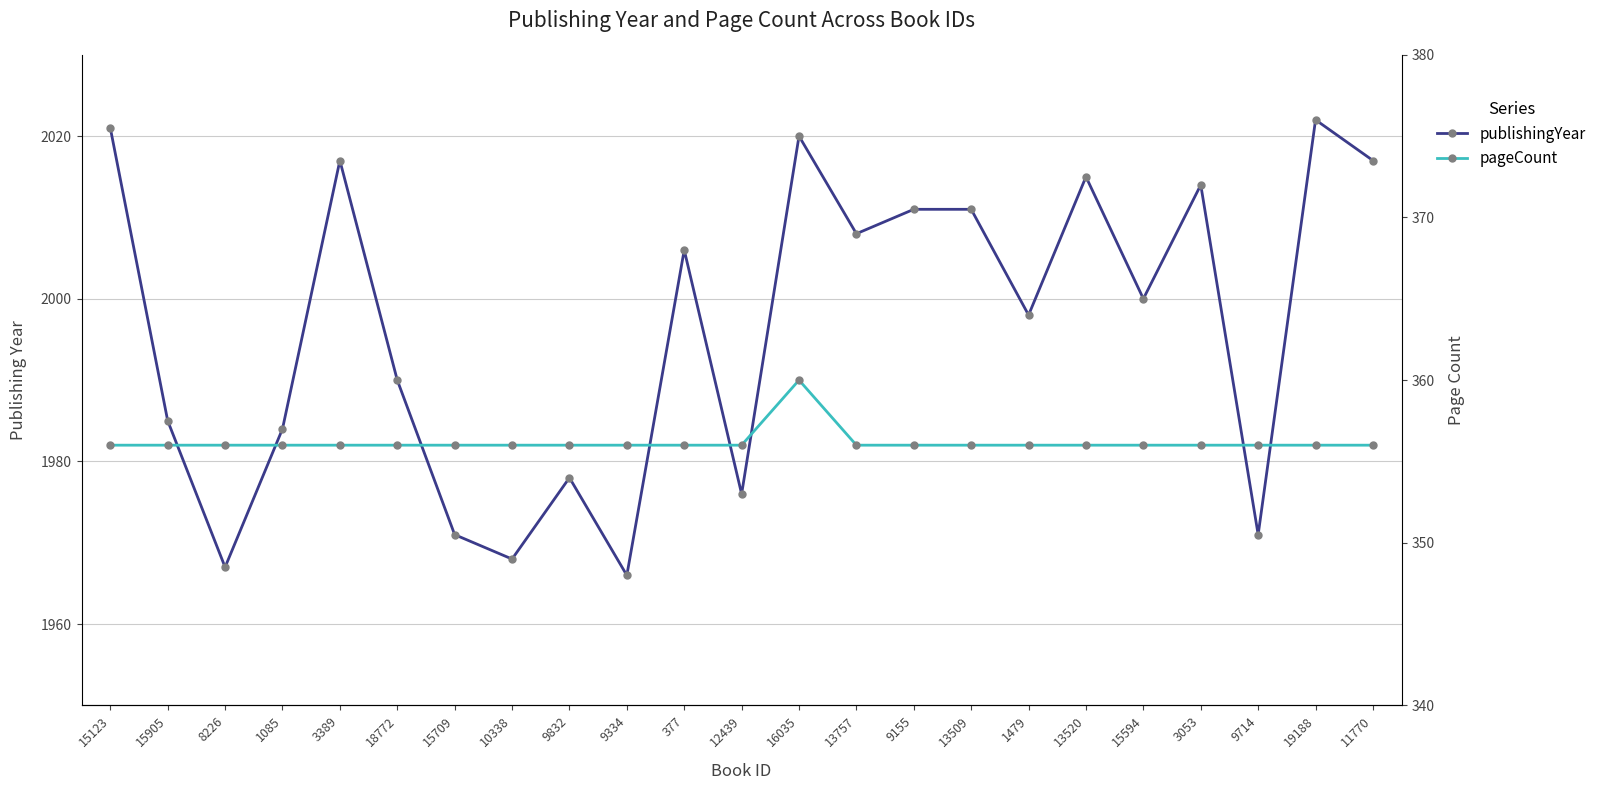

True or false: publishingYear and pageCount cross at least once.

False